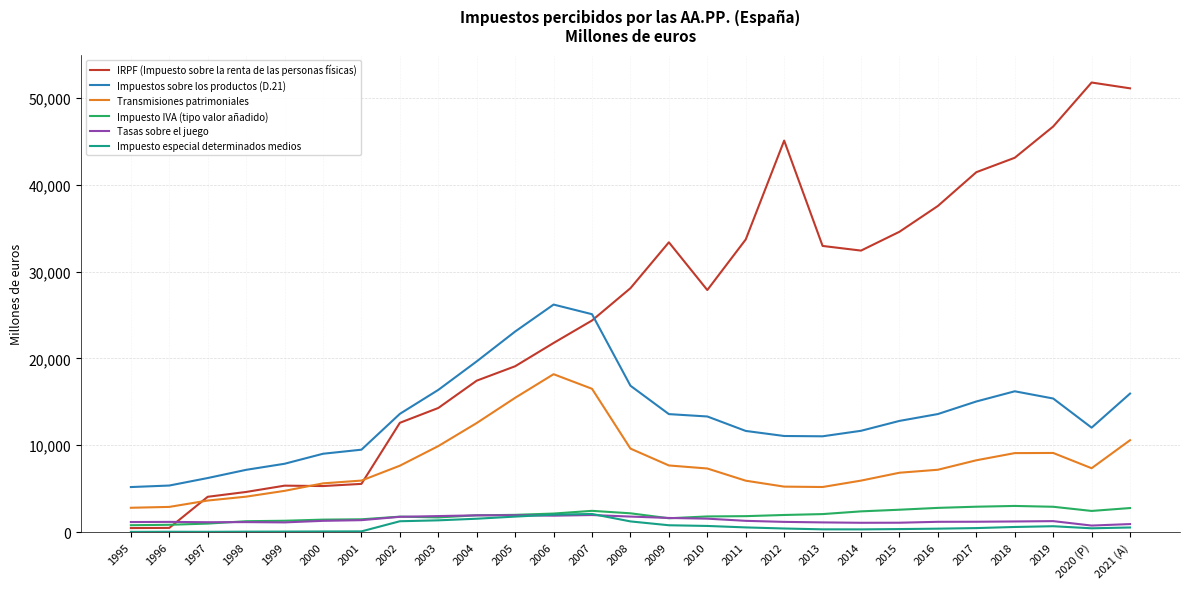

What is the difference between the maximum and minimum values in the Tasas sobre el juego series?

1212